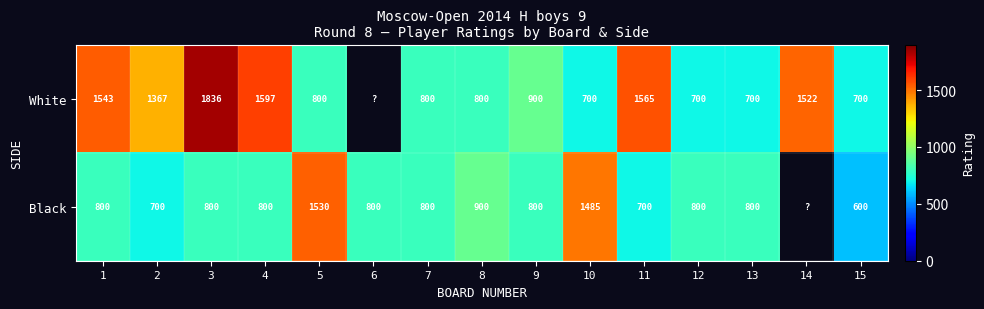

At how many categories does at least one series exceed 1279?

8